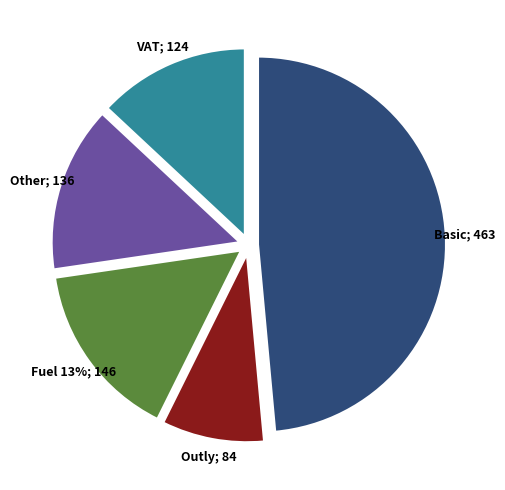

What is the ratio of the value at Other to the value at Outly?

1.6